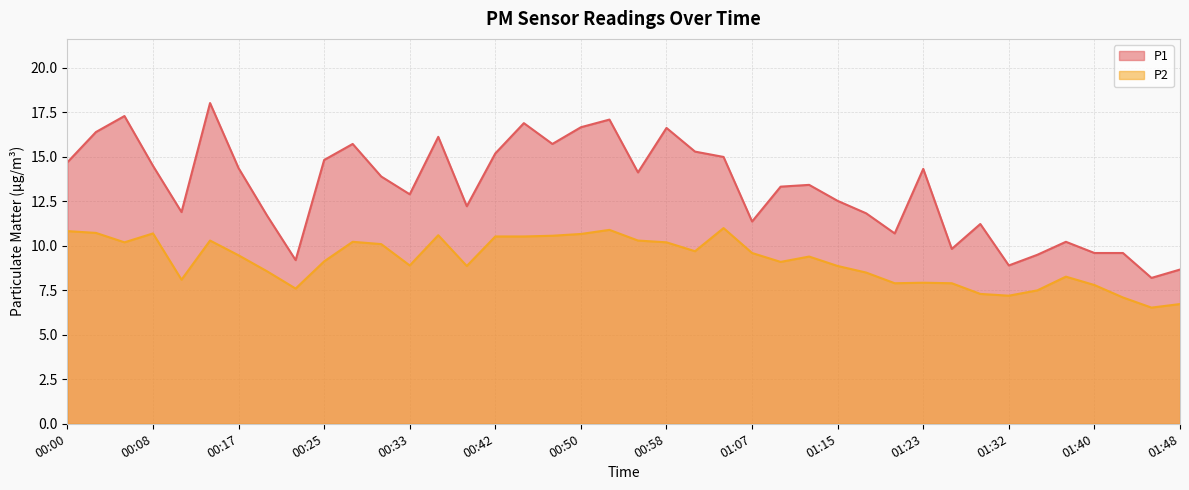

Which series has the largest total across all categories?

P1